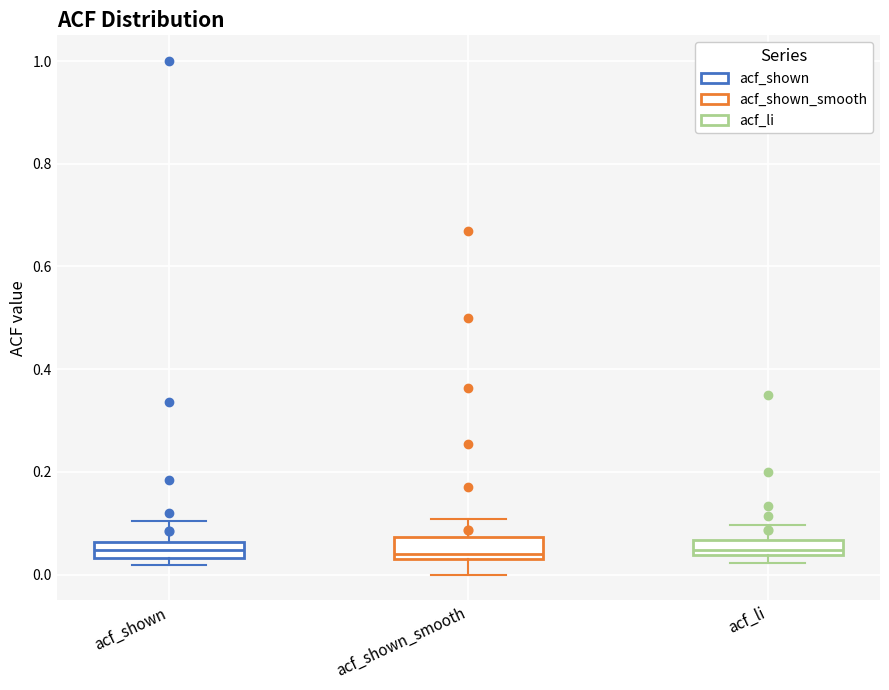

Where does the lower whisker of the box for acf_shown_smooth end on the y-axis? The values are not printed on the chart, so give them approximately, as read against the axis.

0.00